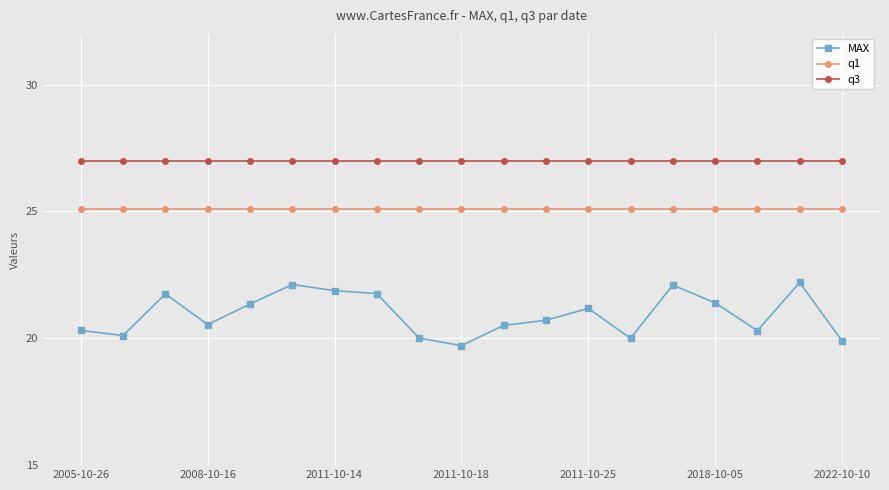

Is this an area chart (filled region under the line)?

No